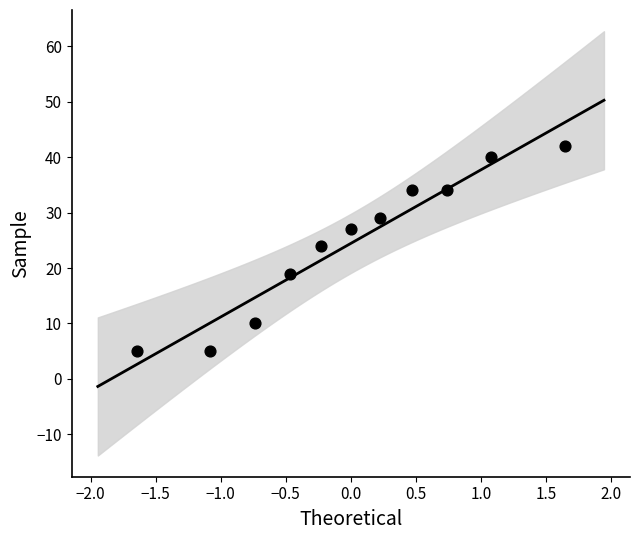

What is the range of Y values (max minus min)?

37